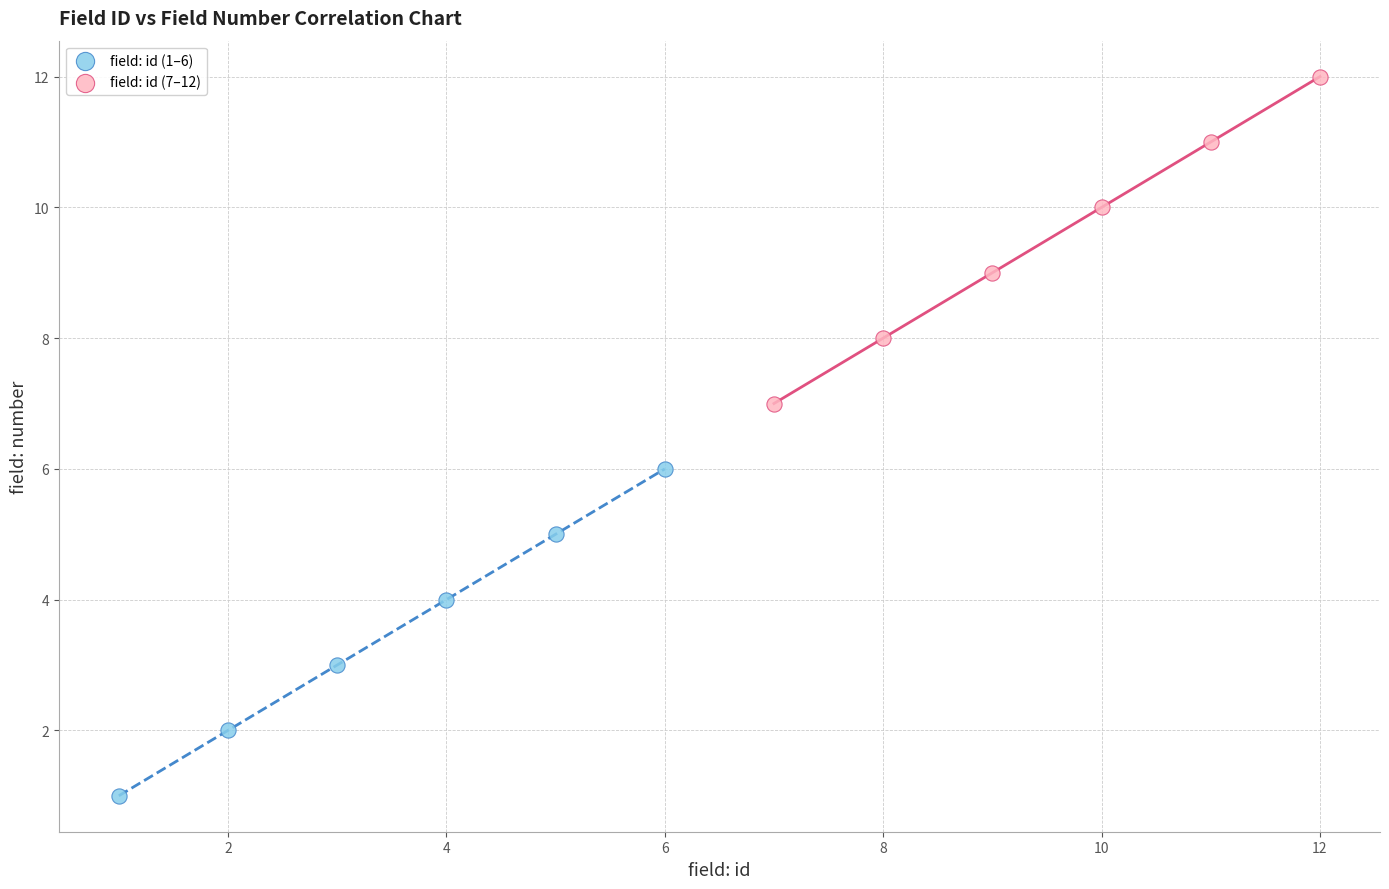

Which series reaches the maximum Y coordinate?

field: id (7–12)